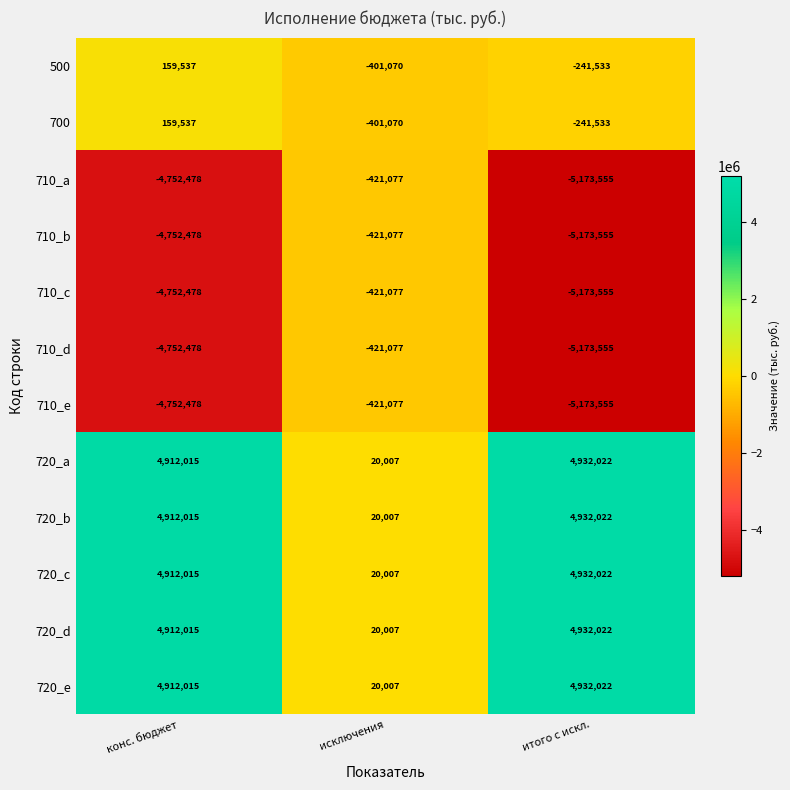

What value does the 710_c series have at итого с искл., to the nearest 100?

-5173600